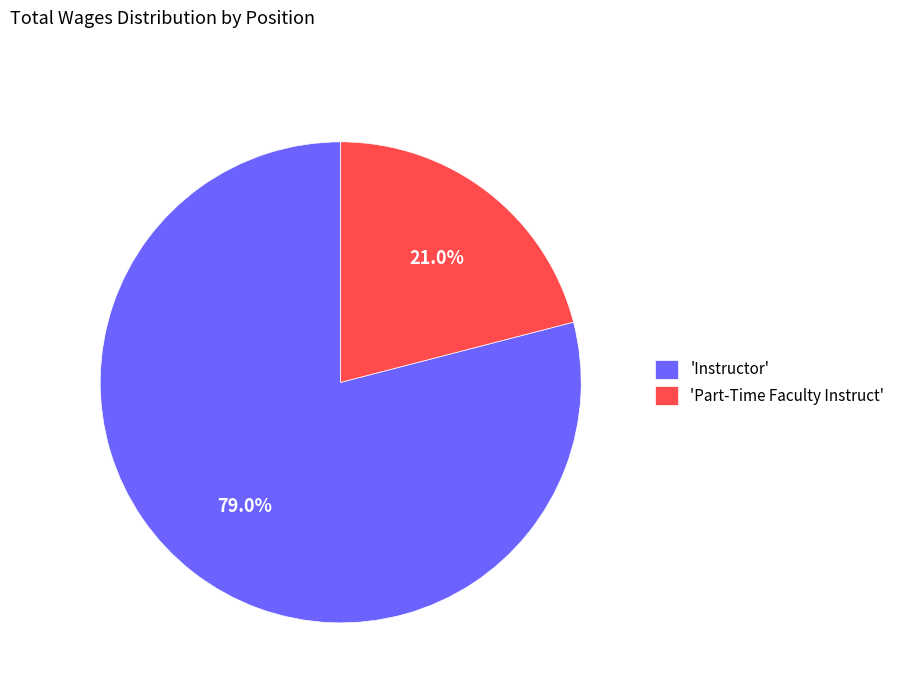

Which has a higher value, 'Instructor' or 'Part-Time Faculty Instruct'?

'Instructor'